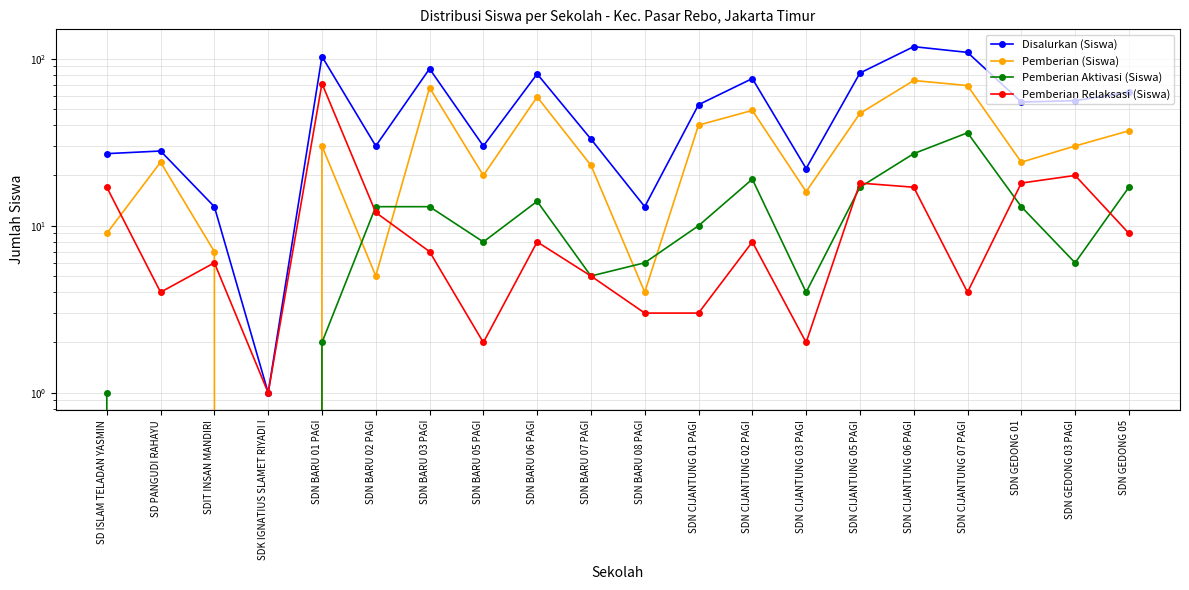

Does the chart have visible grid lines?

Yes